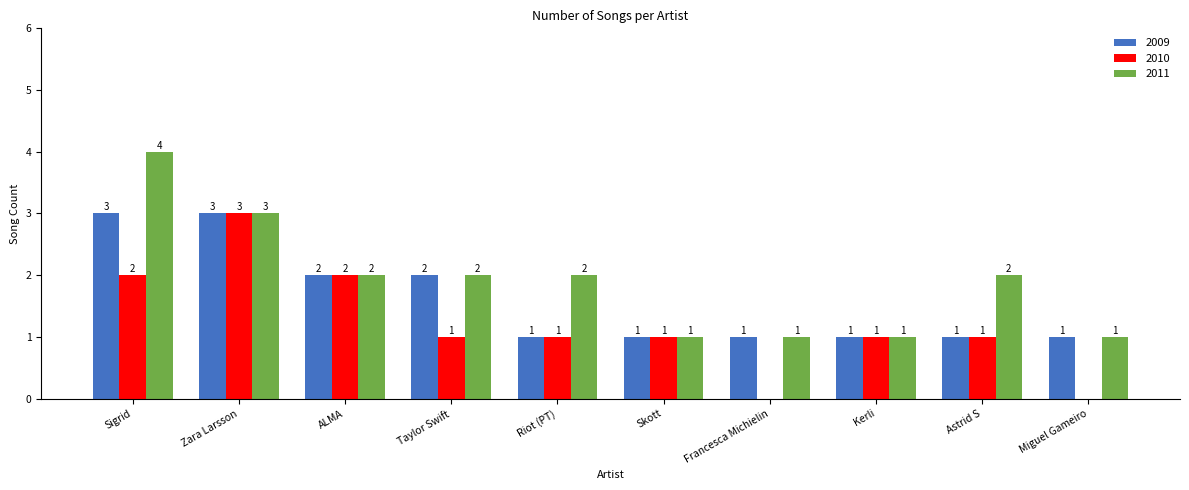

What is the sum of all 2011 values?

19